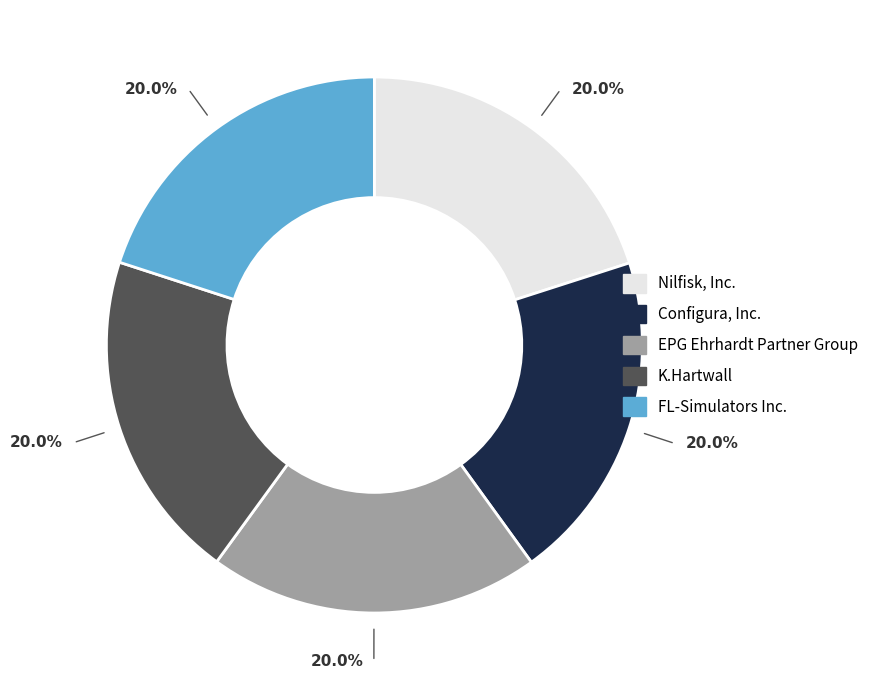

Combined, what portion of the pie is Configura, Inc. and Nilfisk, Inc.?

40.0%